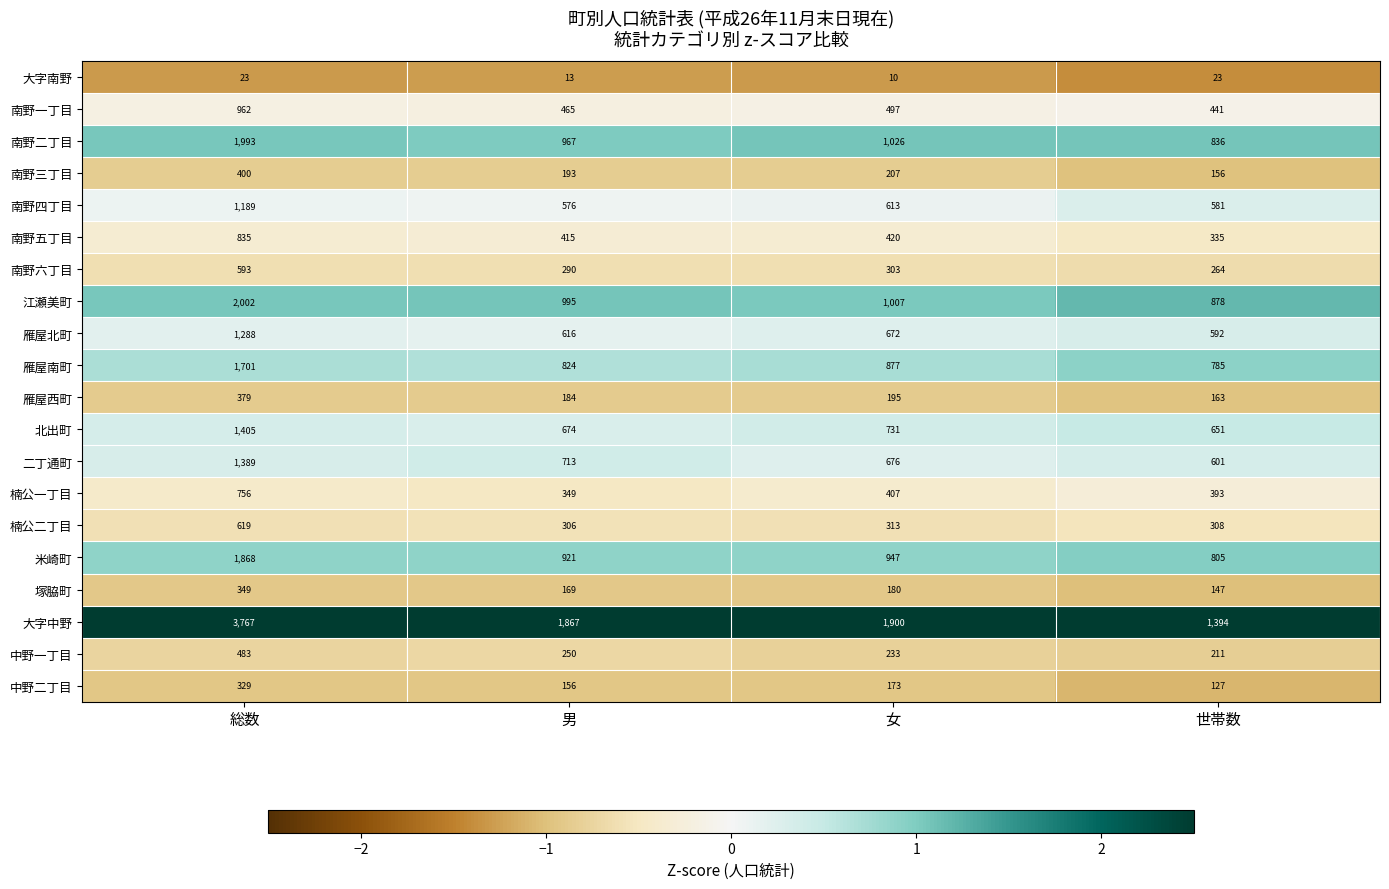

The 北出町 series shows 651 at 世帯数. True or false?

True